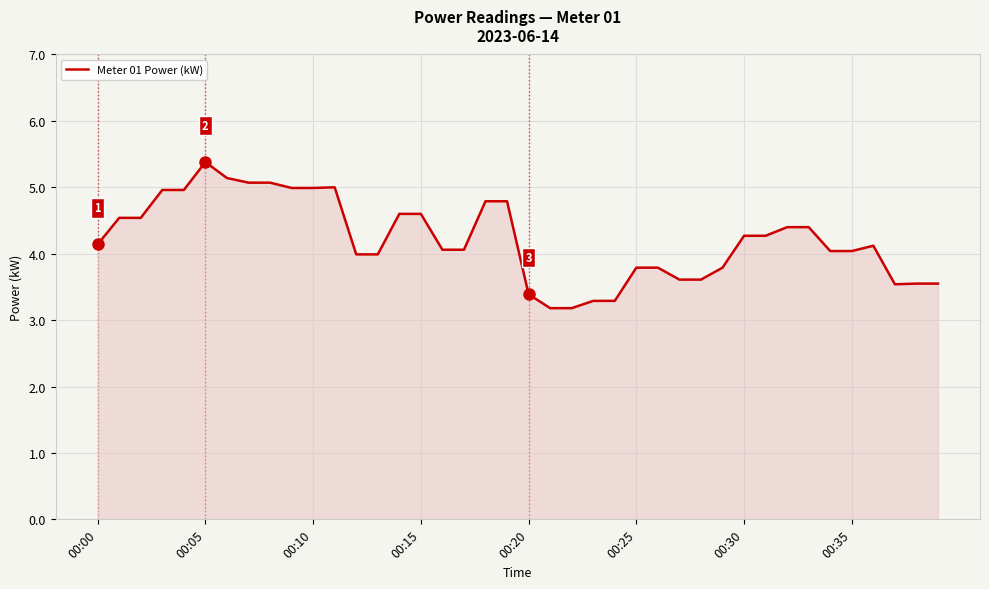

What is the maximum value shown in the chart?

5.4